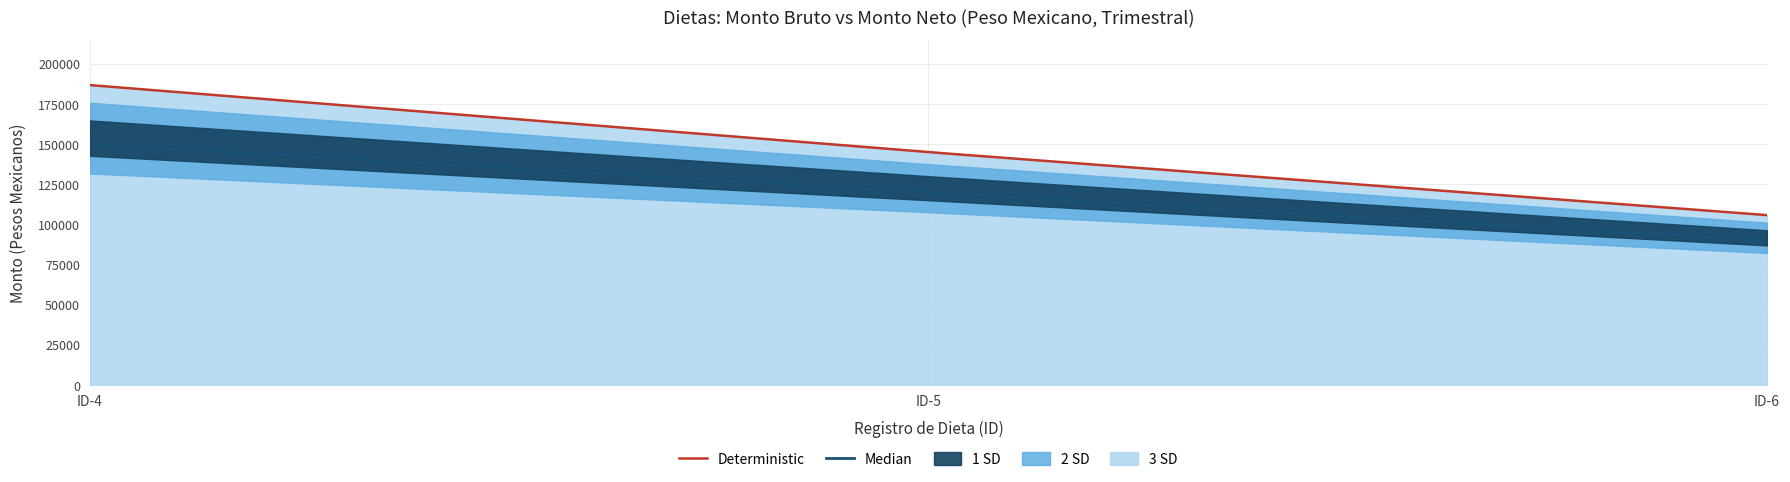

Which has a higher value, ID-6 or ID-5?

ID-5